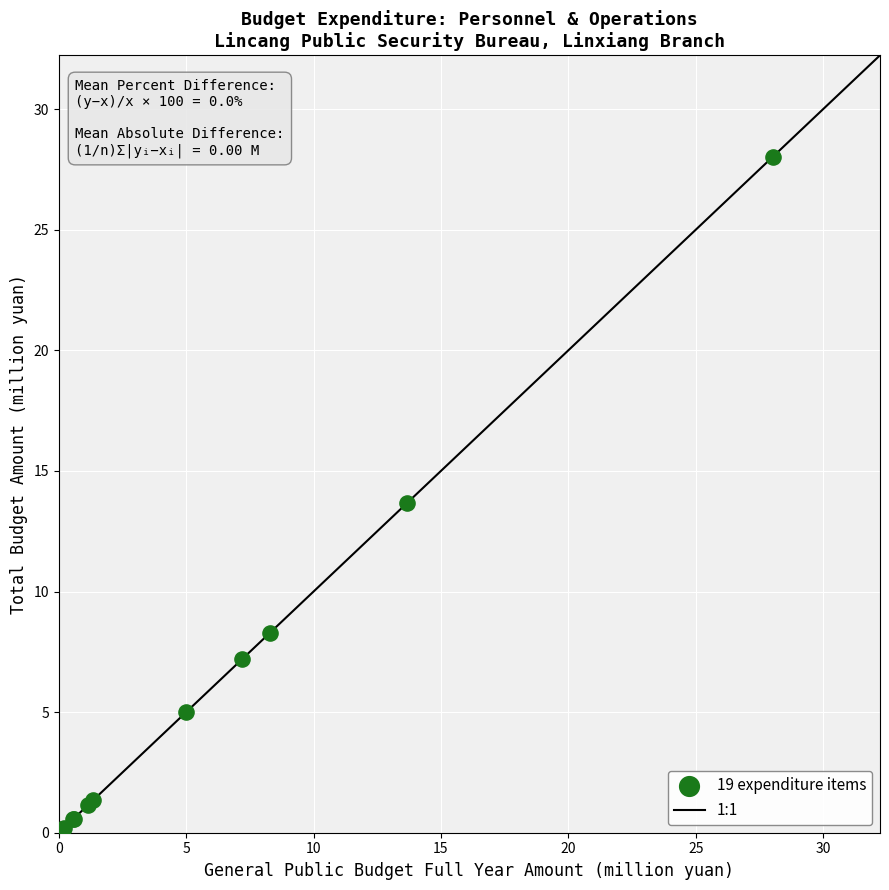

What Y value in the scatter plot is closest to 14?

13.7